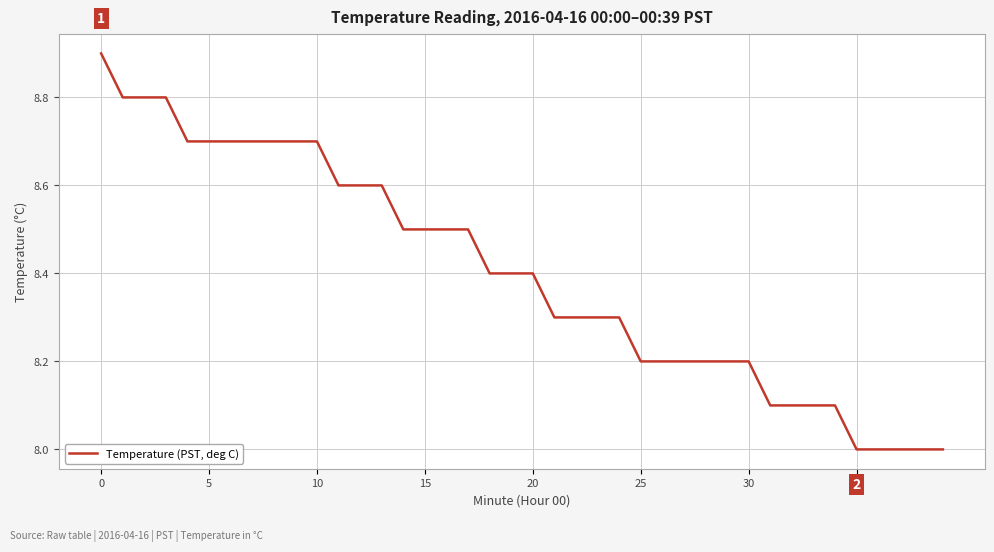

What is the difference between the maximum and minimum values?

0.9